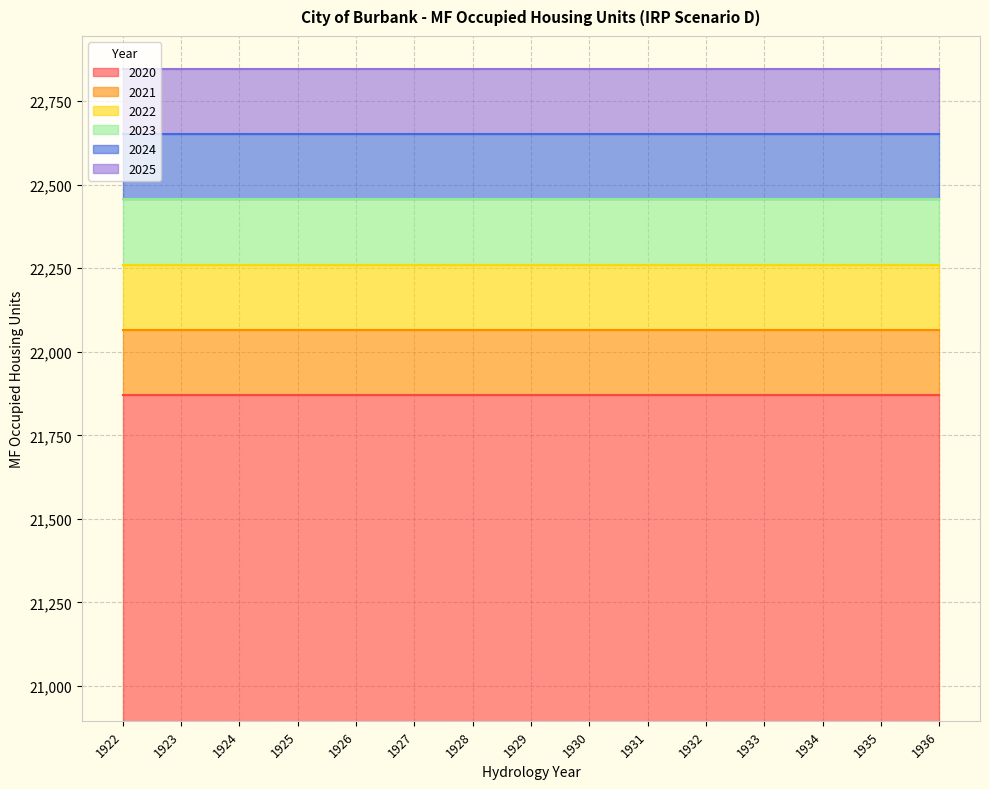

Is it true that 2021 equals 22066.0 at 1936?

True